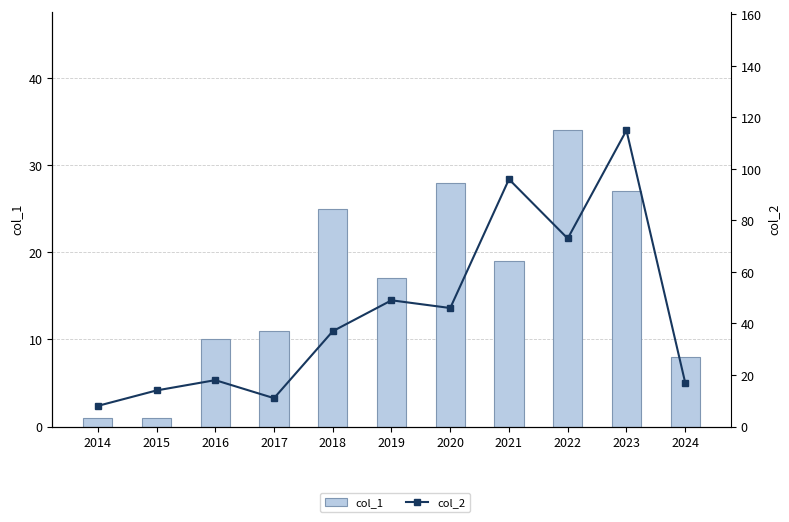

What is the difference between the maximum and minimum values in the col_1 series?

33